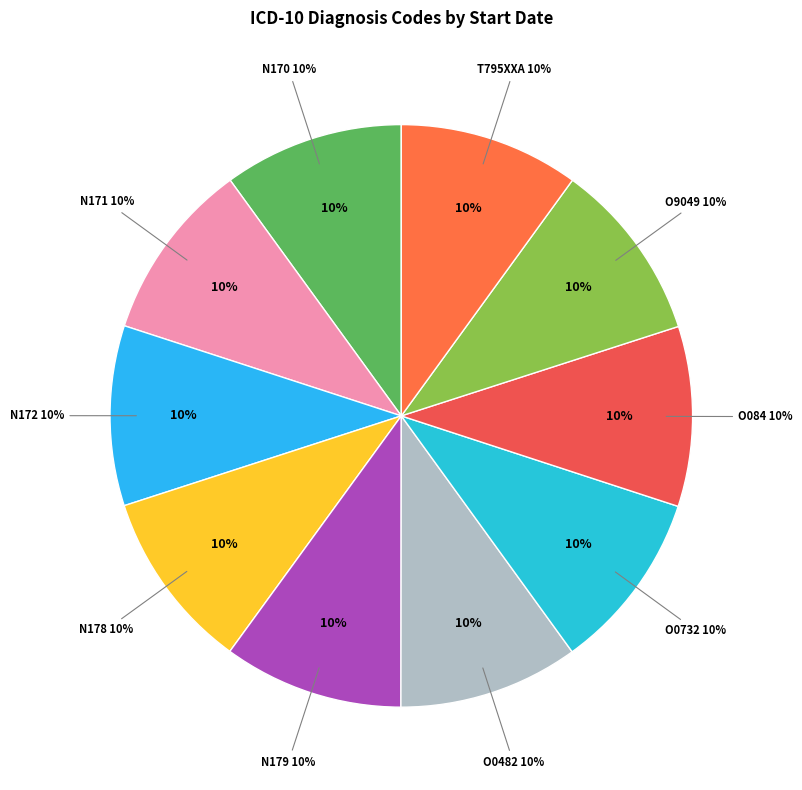

Is there a majority slice in this chart?

No